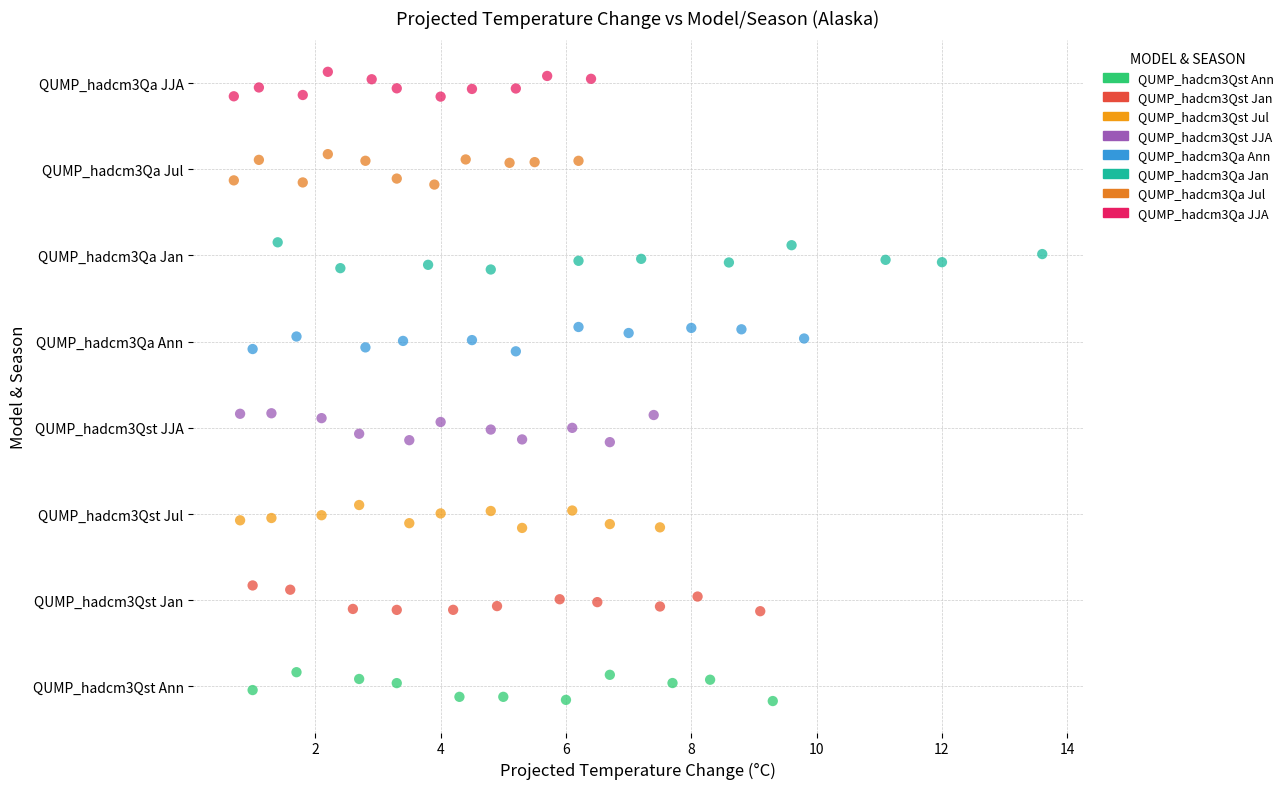

What are all the series names shown in the legend?

QUMP_hadcm3Qst Ann, QUMP_hadcm3Qst Jan, QUMP_hadcm3Qst Jul, QUMP_hadcm3Qst JJA, QUMP_hadcm3Qa Ann, QUMP_hadcm3Qa Jan, QUMP_hadcm3Qa Jul, QUMP_hadcm3Qa JJA